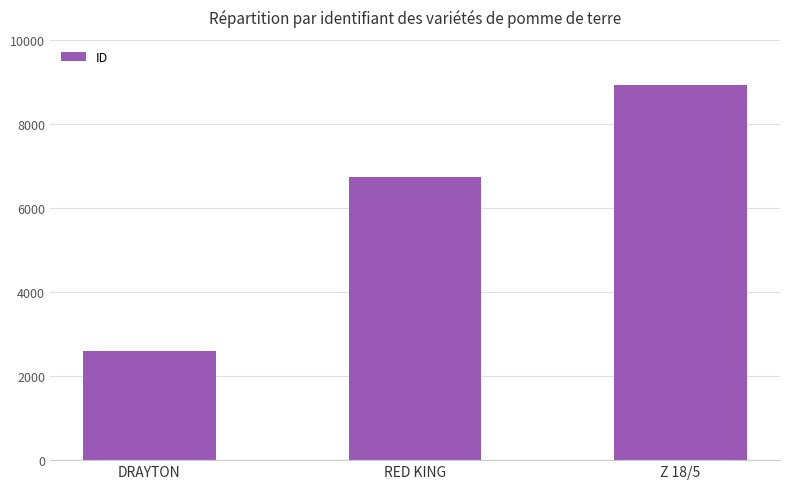

At which category does the chart reach its peak across all series?

Z 18/5